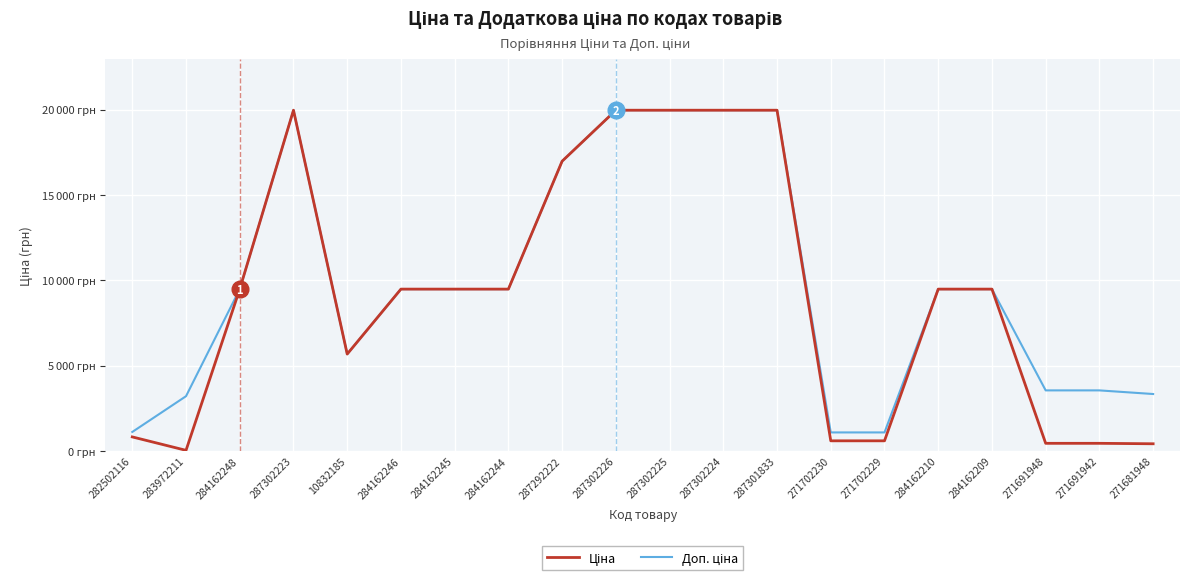

Does the chart have visible grid lines?

Yes